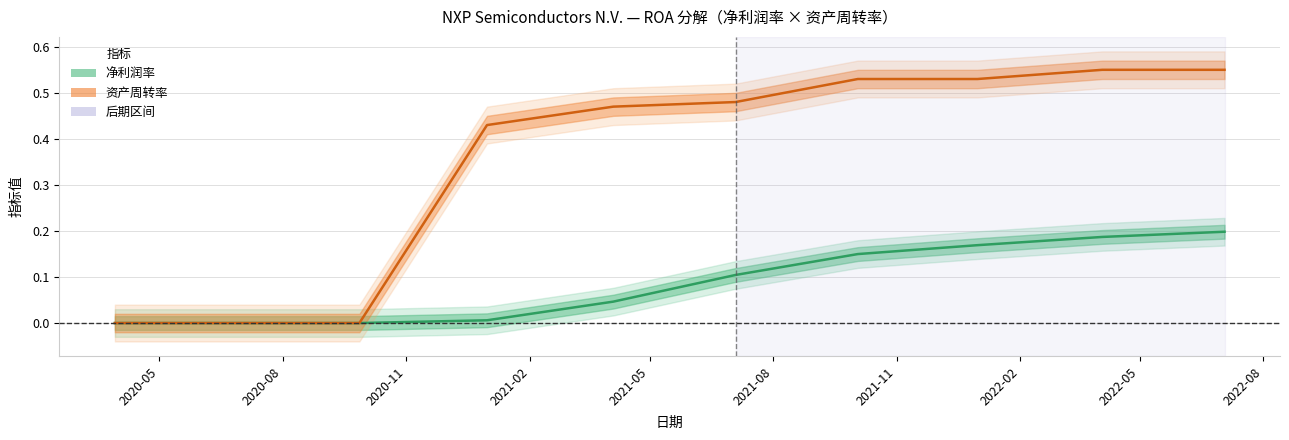

How many series are shown in this chart?

2